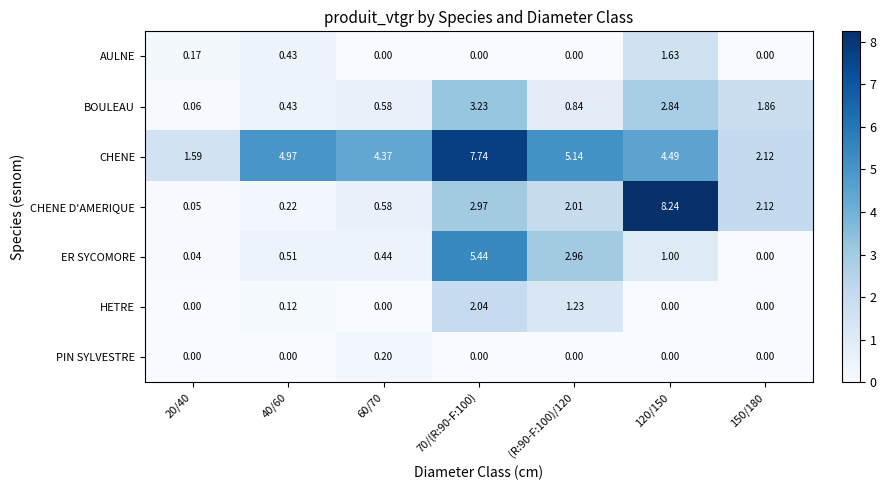

Which series has the largest range (max minus min)?

CHENE D'AMERIQUE